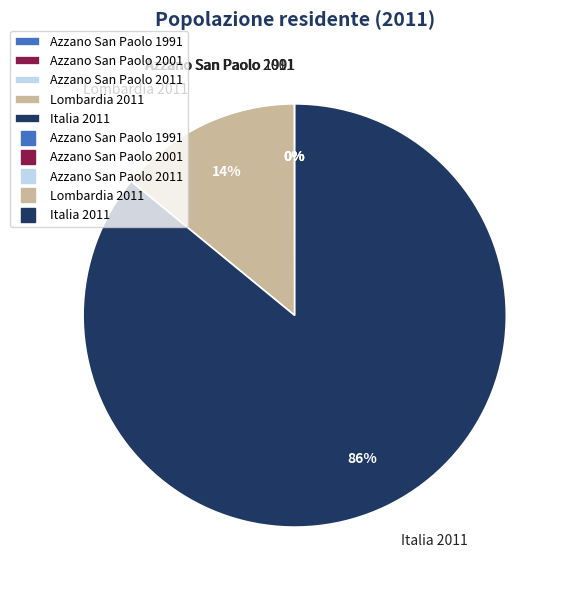

Which category accounts for the majority?

Italia 2011